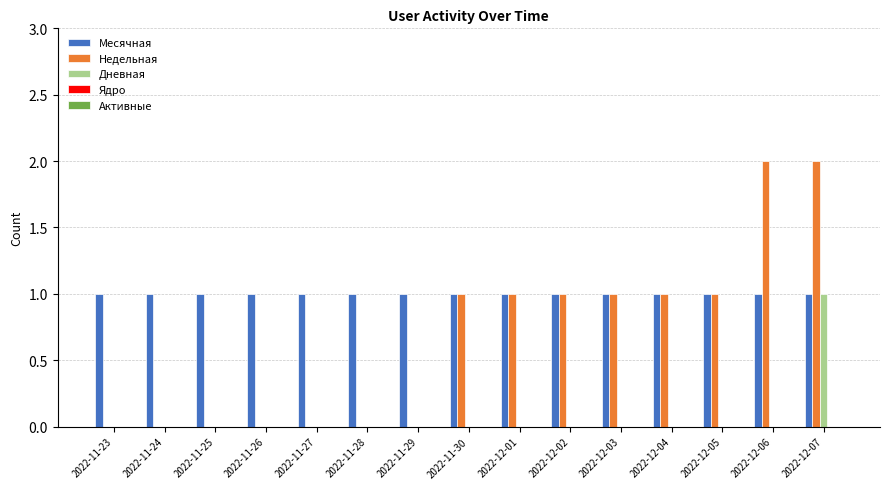

The Месячная series shows 0 at 2022-12-02. True or false?

False